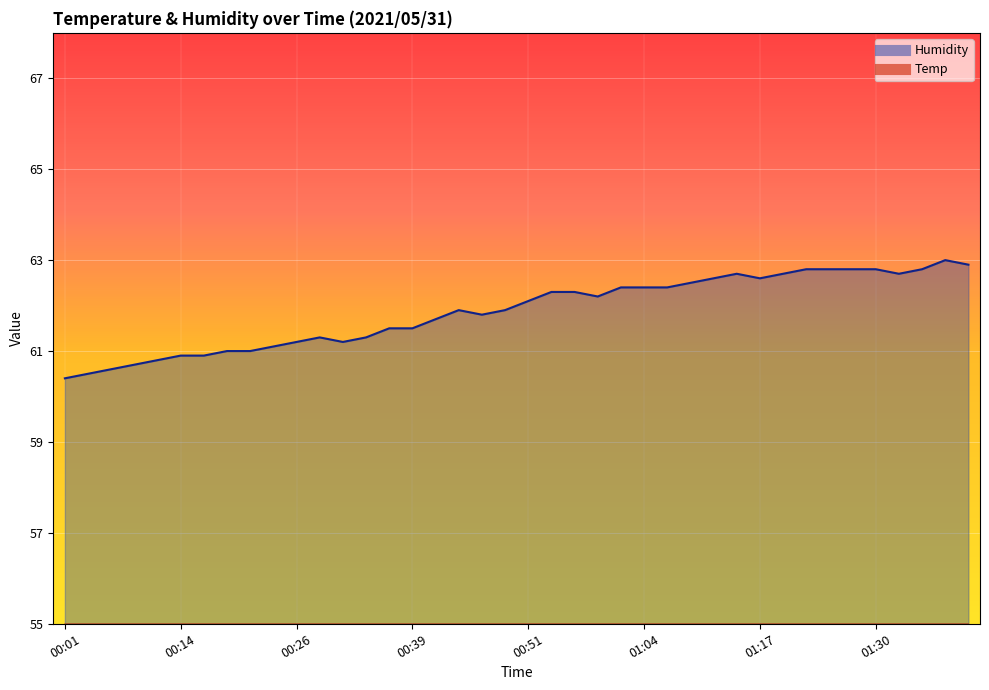

List the labels in order of Temp value, smallest first.

01:30, 01:32, 01:35, 01:37, 01:40, 01:14, 01:17, 01:19, 01:22, 01:25, 01:27, 00:59, 01:01, 01:04, 01:06, 01:09, 01:11, 00:46, 00:49, 00:51, 00:54, 00:56, 00:31, 00:36, 00:39, 00:41, 00:44, 00:16, 00:19, 00:21, 00:24, 00:26, 00:29, 00:34, 00:01, 00:04, 00:06, 00:09, 00:11, 00:14